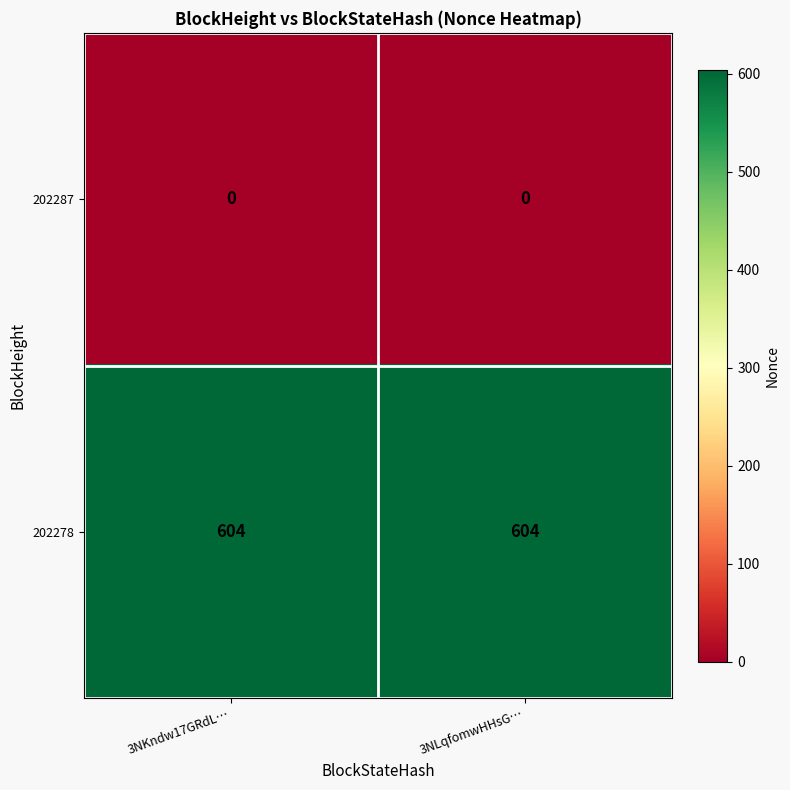

List the series in order of their peak value, highest first.

202278, 202287